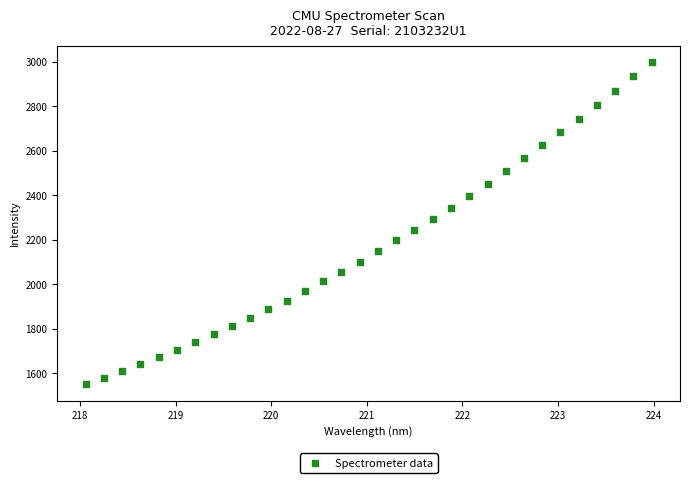

What is the range of X values (max minus min)?

5.9